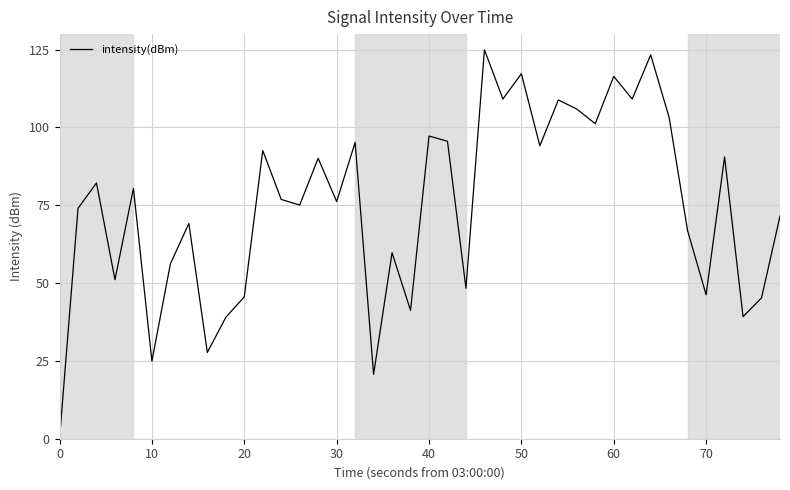

How many lines are shown in the chart?

1